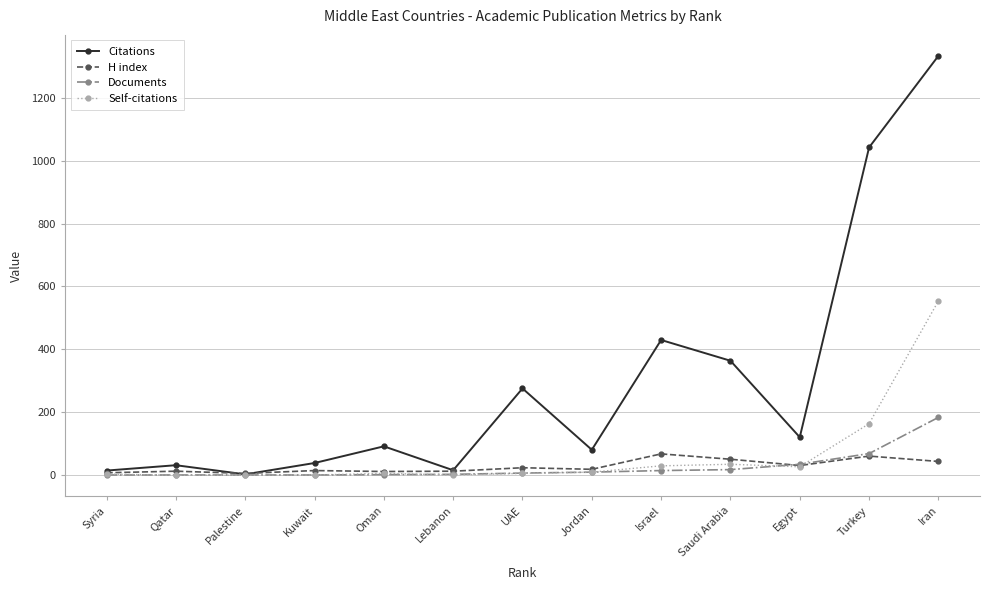

After their last crossing, which series has the higher values: Self-citations or Documents?

Self-citations